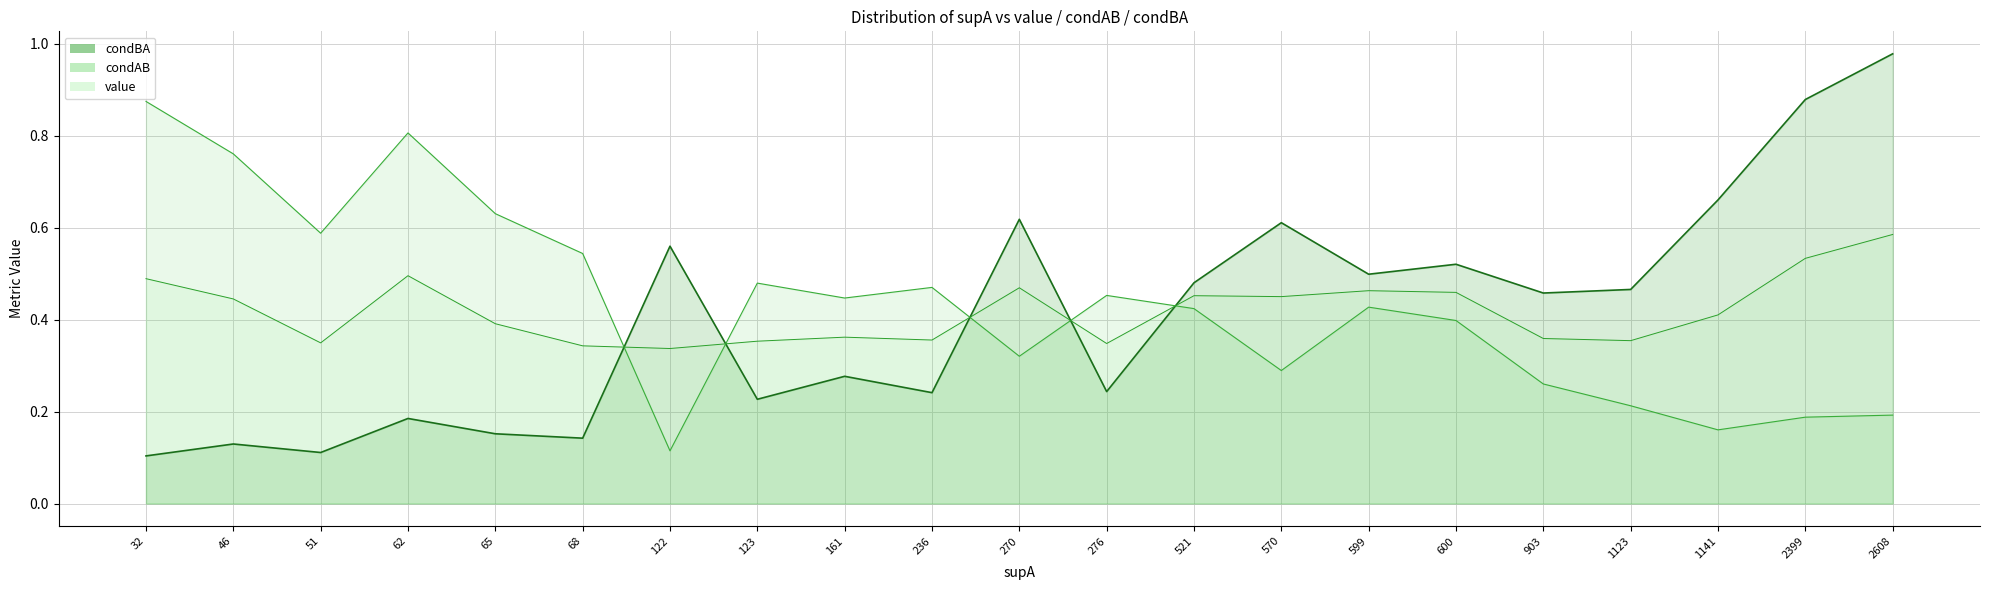

Rank the categories by value value from lowest to highest.

122, 68, 276, 51, 123, 1123, 236, 903, 161, 65, 1141, 46, 570, 521, 600, 599, 270, 32, 62, 2399, 2608